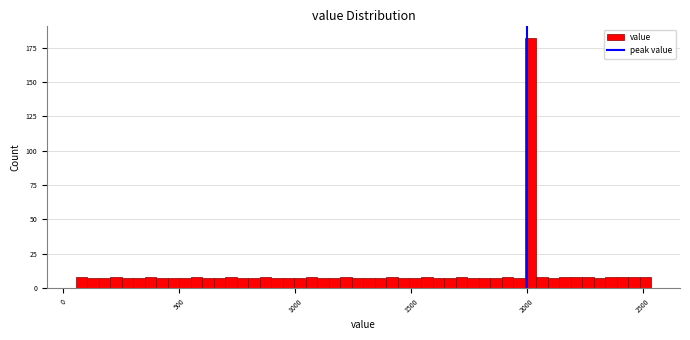

Read against the x-axis, roughly where is the centre of the tallest bar?

2000